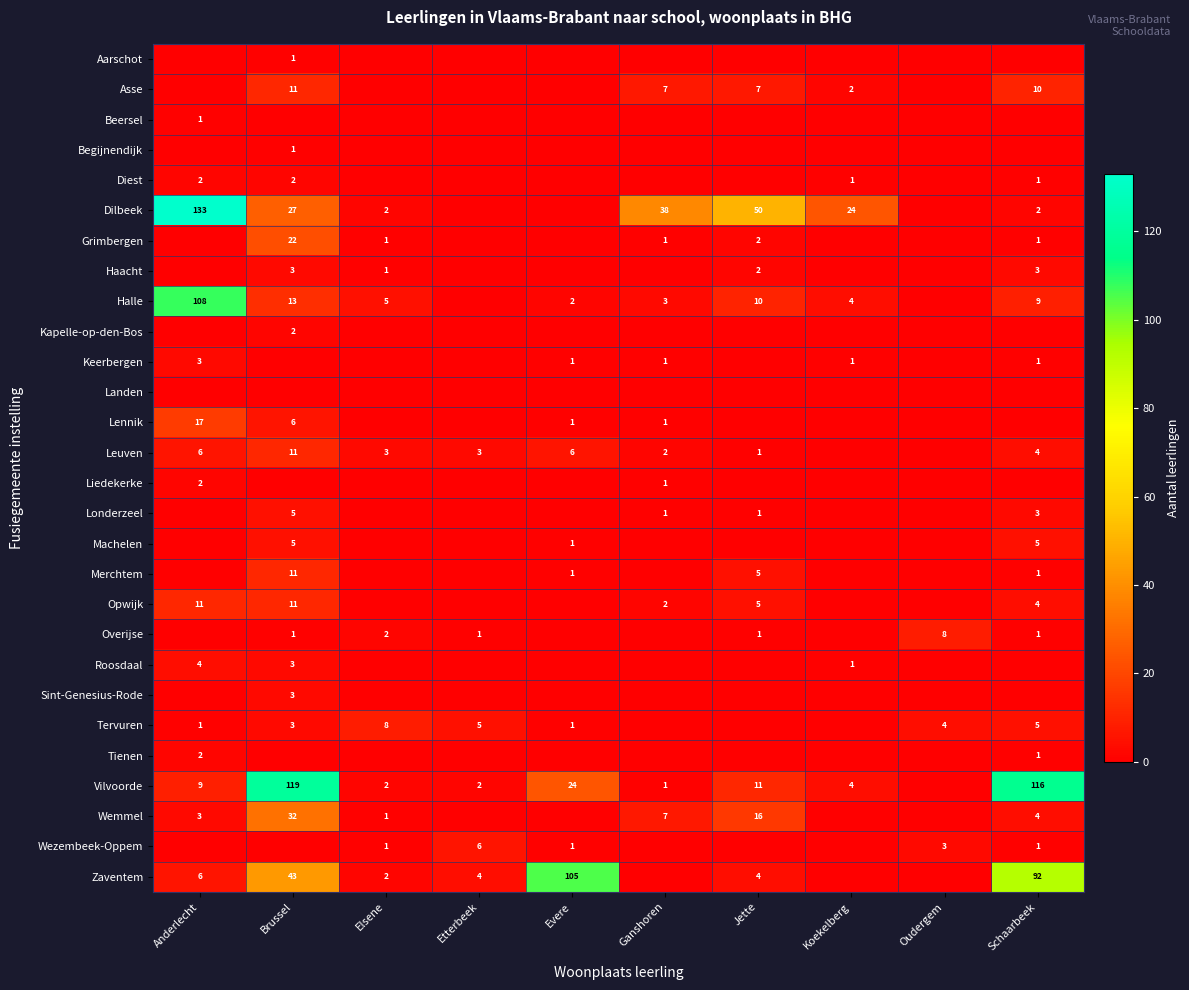

How many series are shown in this chart?

28